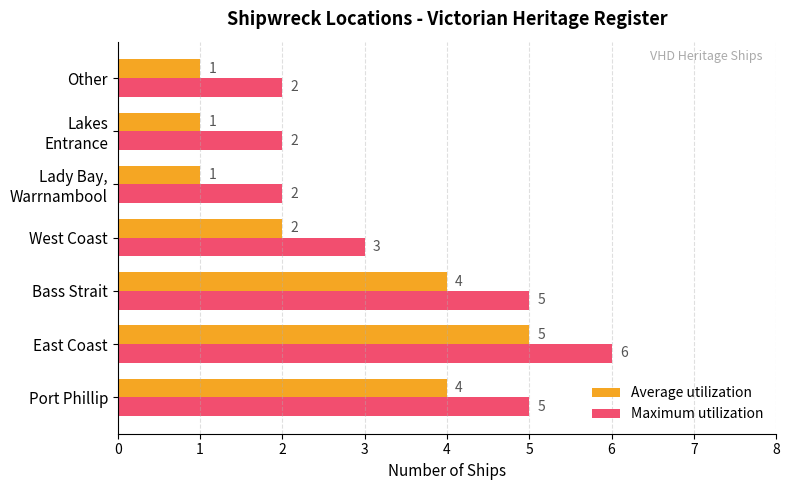

What is the average value of the Maximum utilization series?

4